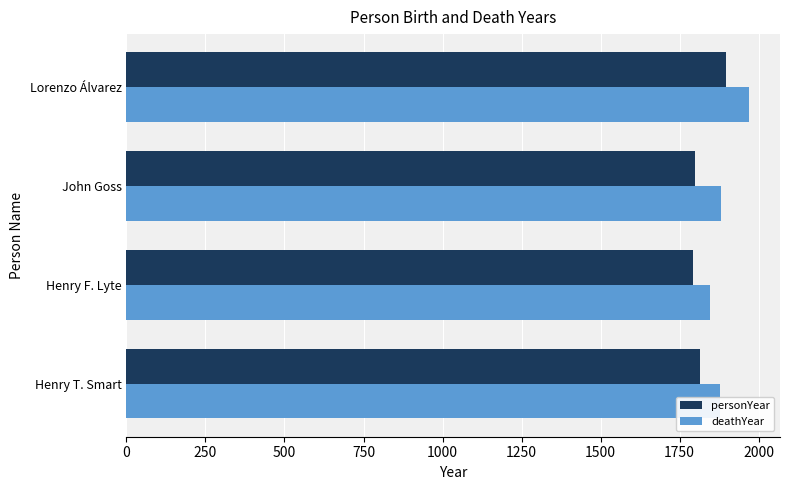

Which category has the highest value across all series?

Lorenzo Álvarez